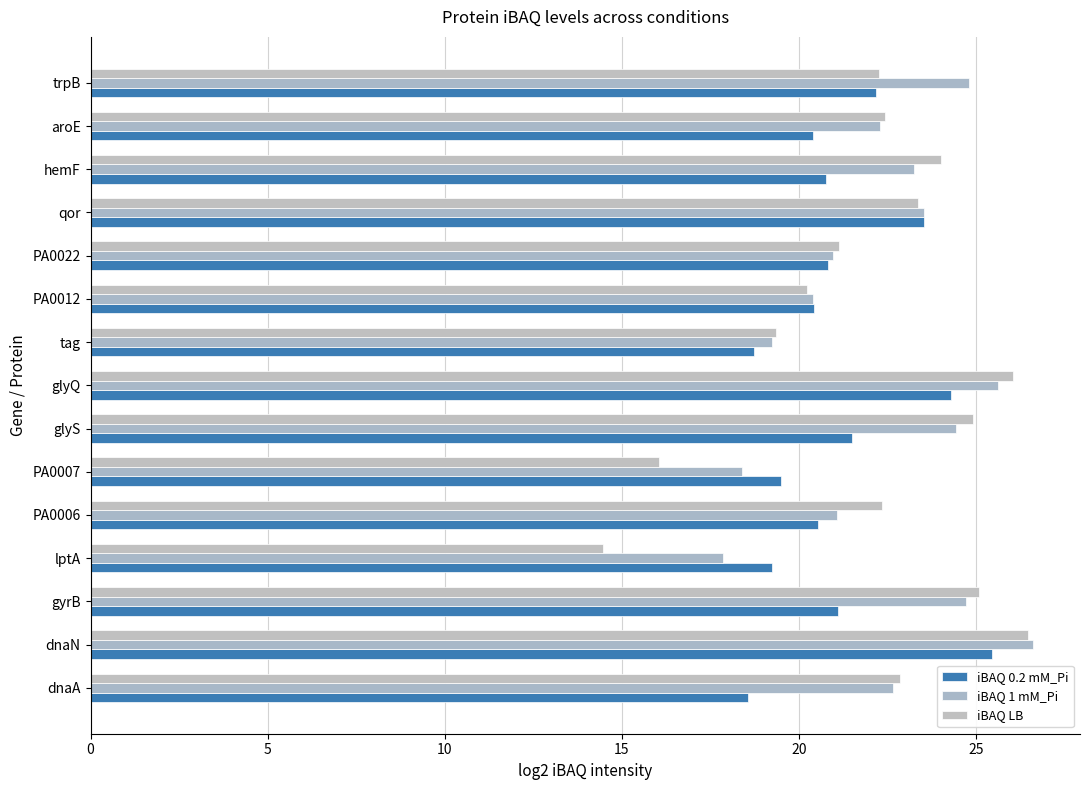

How many data points in iBAQ 1 mM_Pi are above 22?

9